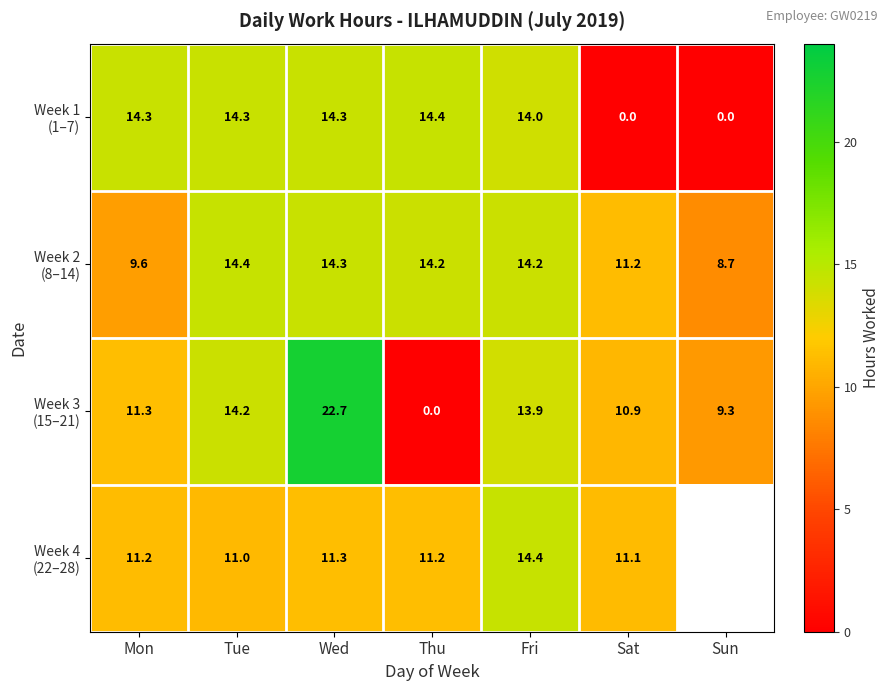

Which category has the lowest value in the Week 3 (15–21) series?

Thu